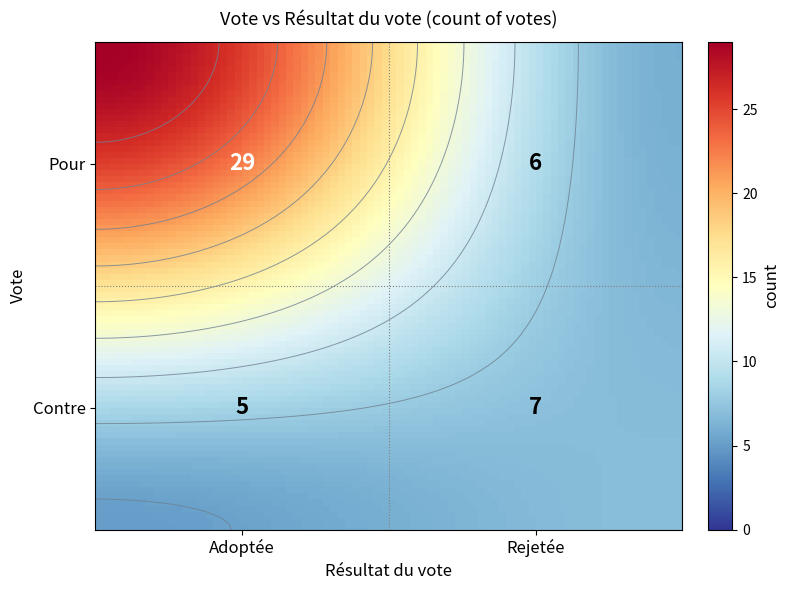

The chart shows a value of 35 at Pour_count. True or false?

True